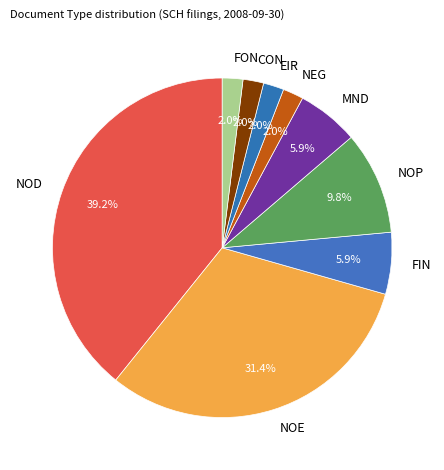

Is it true that NOD is 51% of the pie?

False